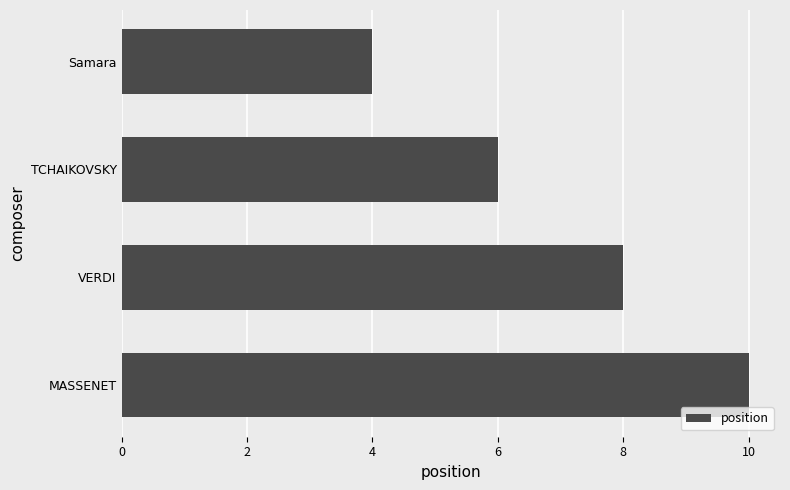

Is it true that the value at MASSENET is 10?

True